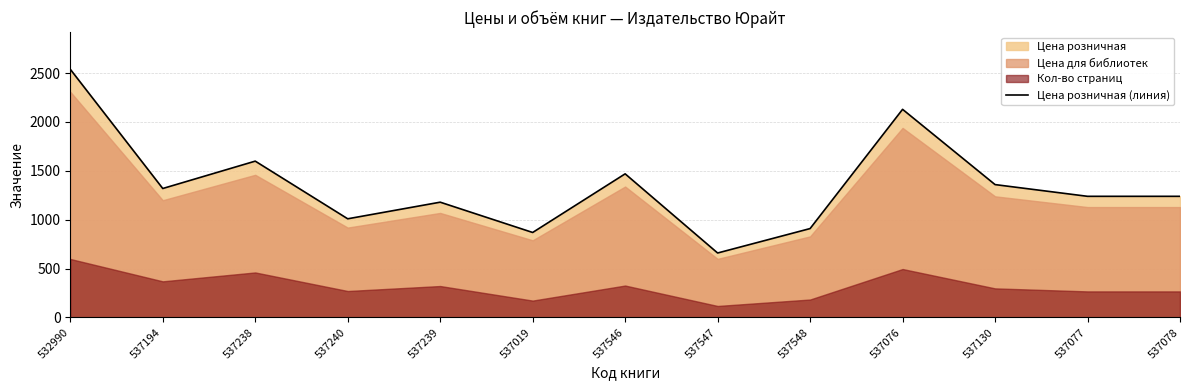

True or false: Цена розничная (линия) has a value of 869 at 537019.

True